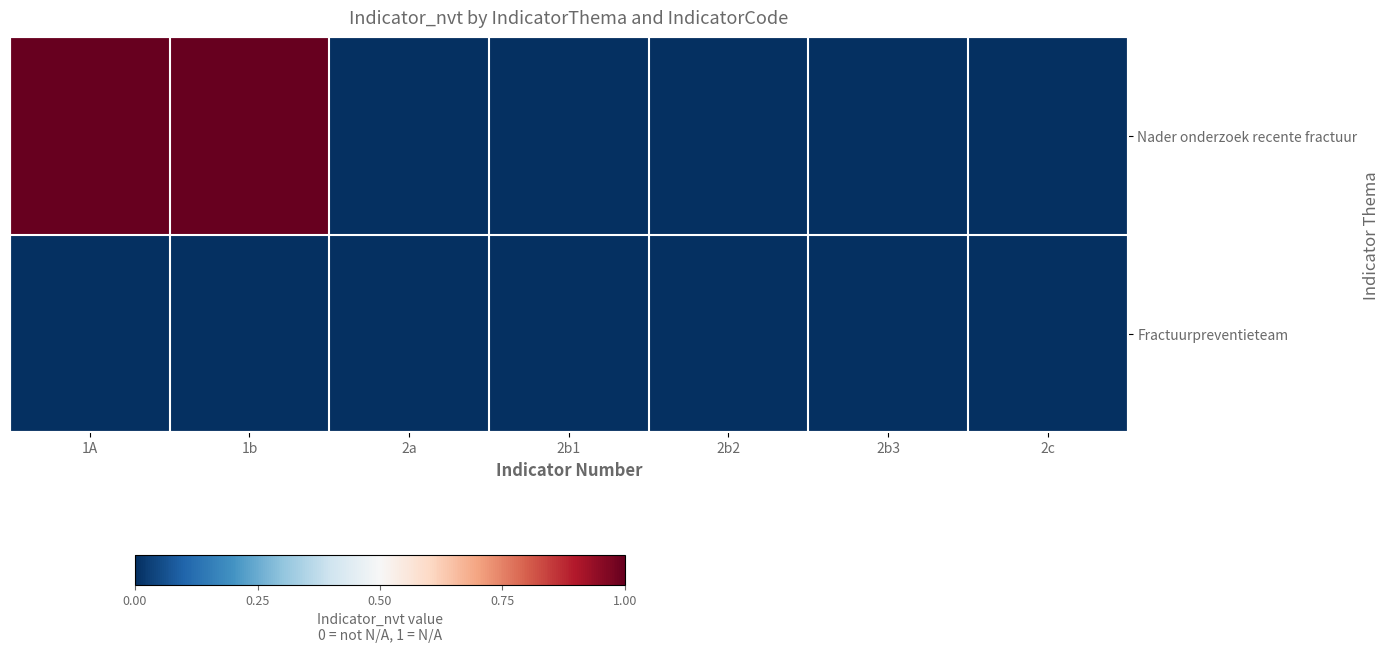

What is the greatest value displayed?

1